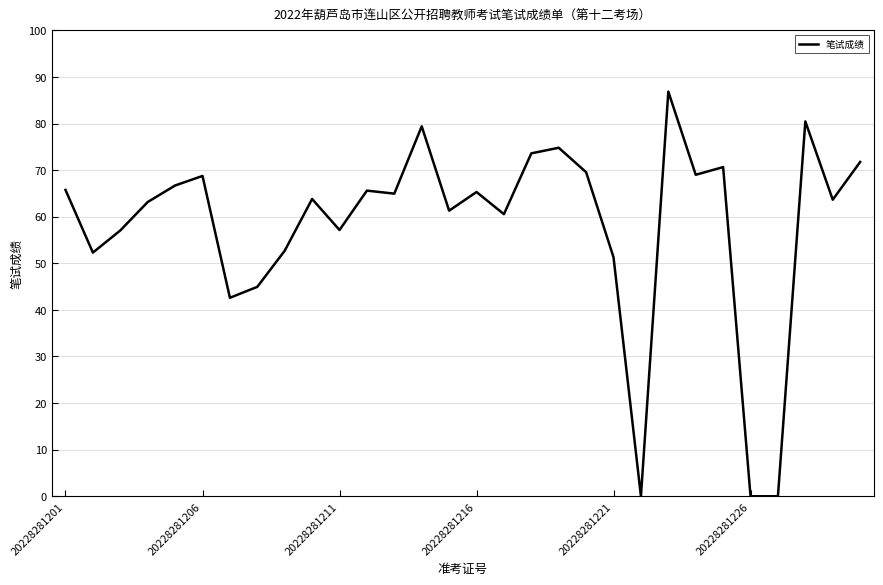

How many lines are shown in the chart?

1